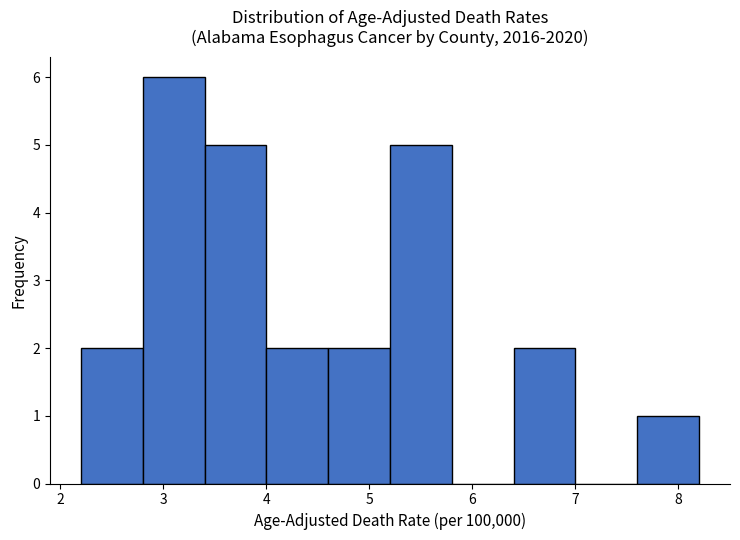

How tall is the bar that spans 6.4 to 7.0 on the x-axis? The values are not printed on the chart, so give them approximately, as read against the axis.

2